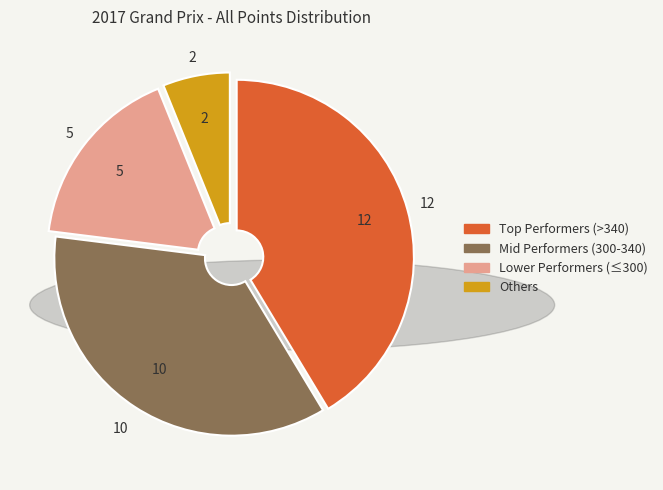

Is there any slice that represents more than half of the pie?

No